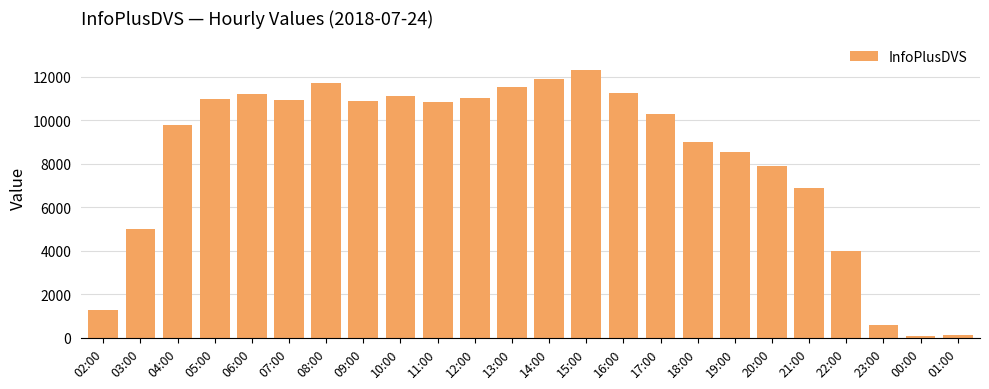

What is the difference between the values at 23:00 and 19:00?

7952